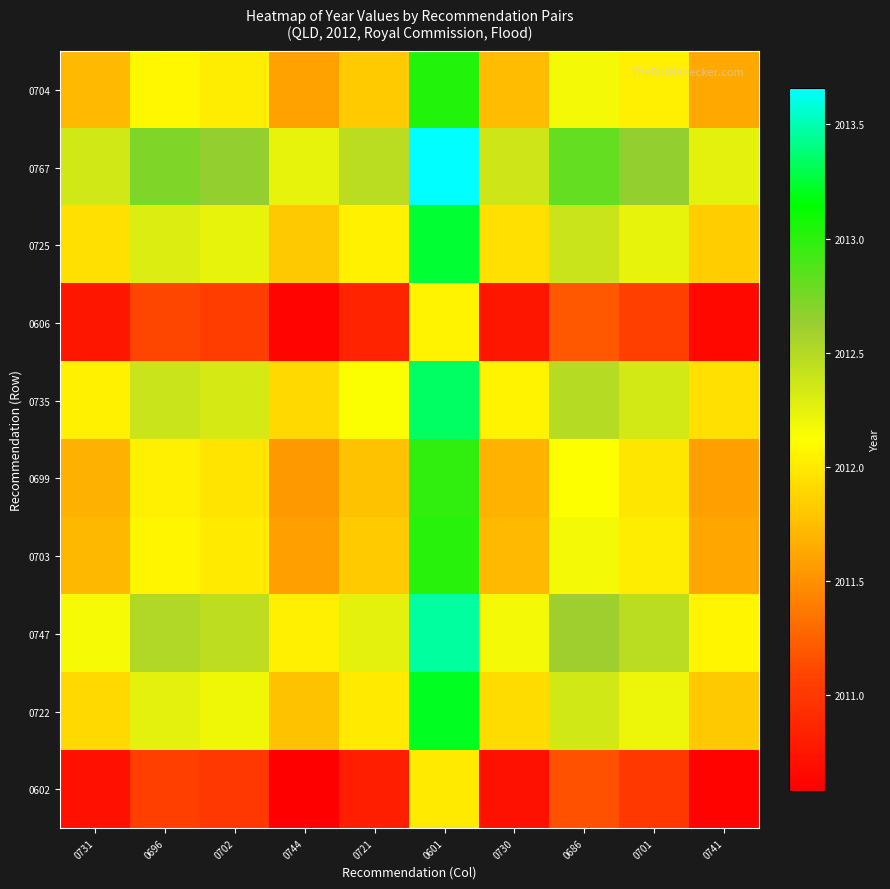

Rank the series by their maximum value, from highest to lowest.

0767, 0747, 0735, 0725, 0722, 0704, 0703, 0699, 0606, 0602